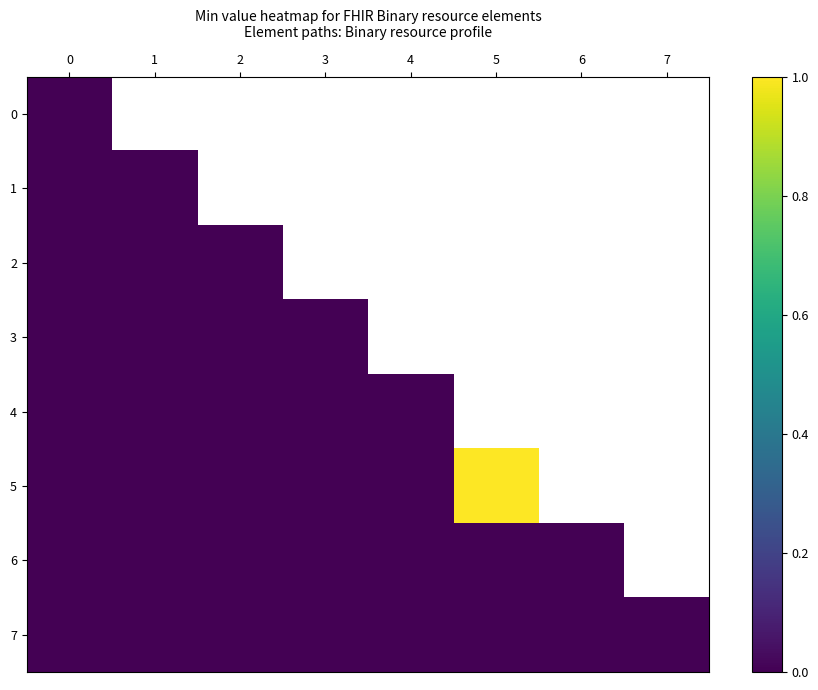

Rank the series at 3 from highest to lowest value.

0, 1, 2, 3, 4, 5, 6, 7